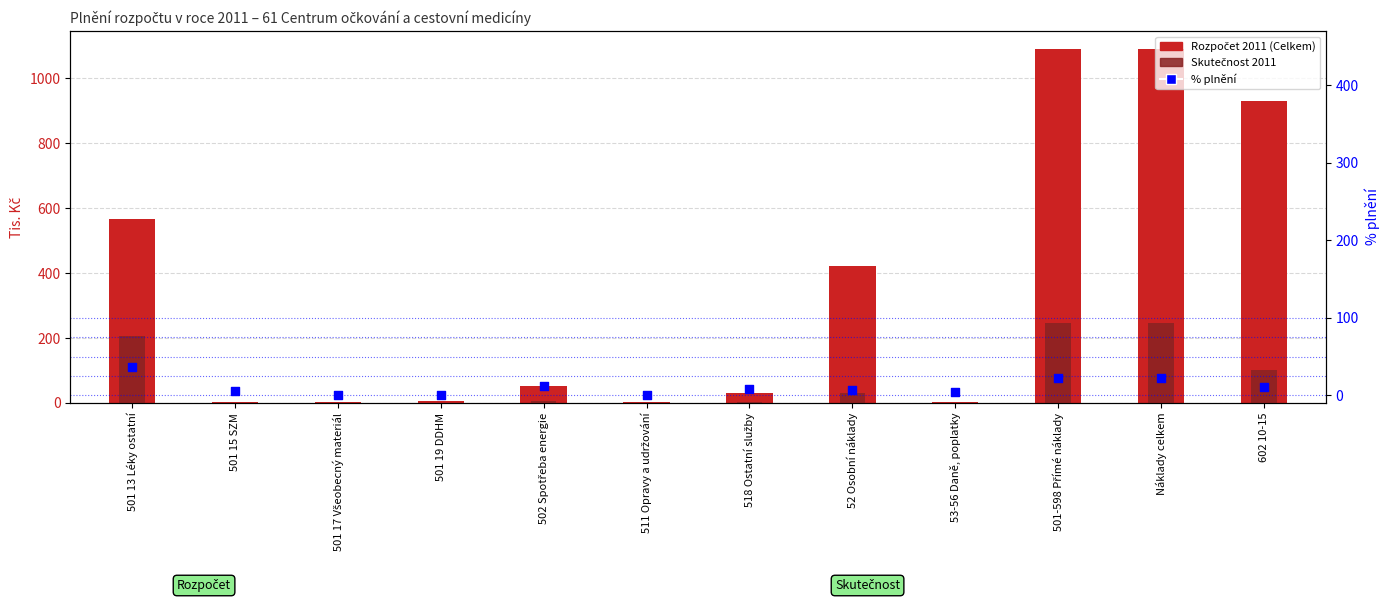

Is the value of % plnění at 501 19 DDHM greater than the value of Skutečnost 2011 at 501 19 DDHM?

No